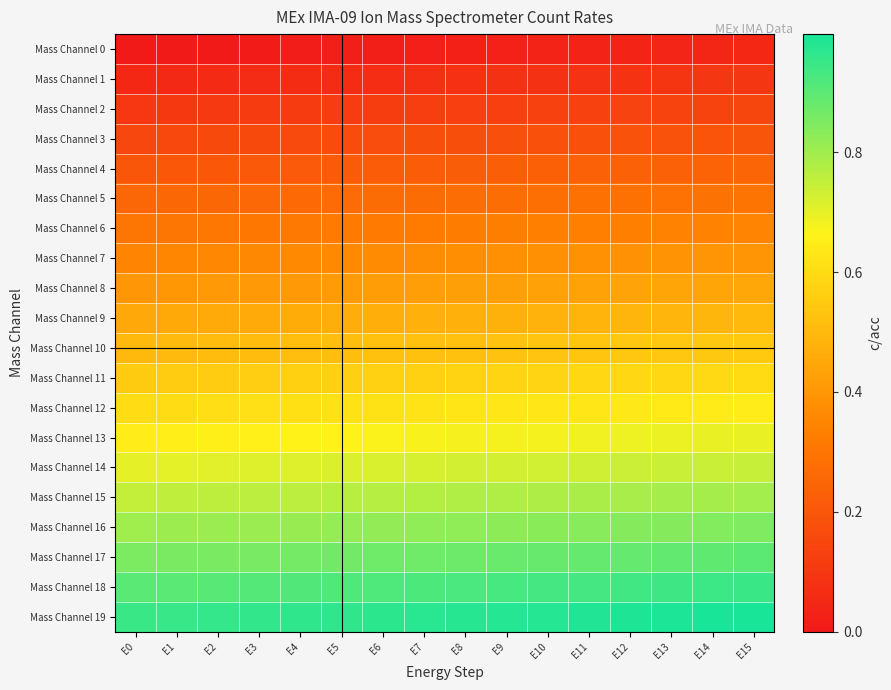

What is the total value across all series at E13?

10.3